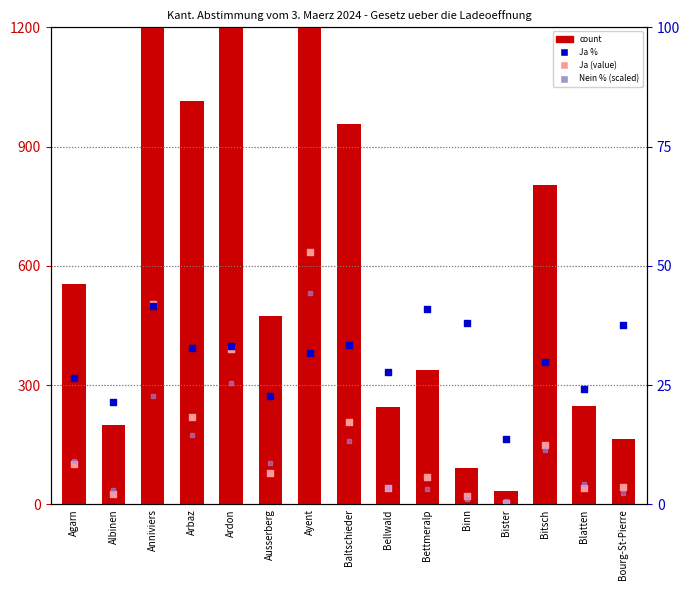

Which series has the largest Y range (max minus min)?

count